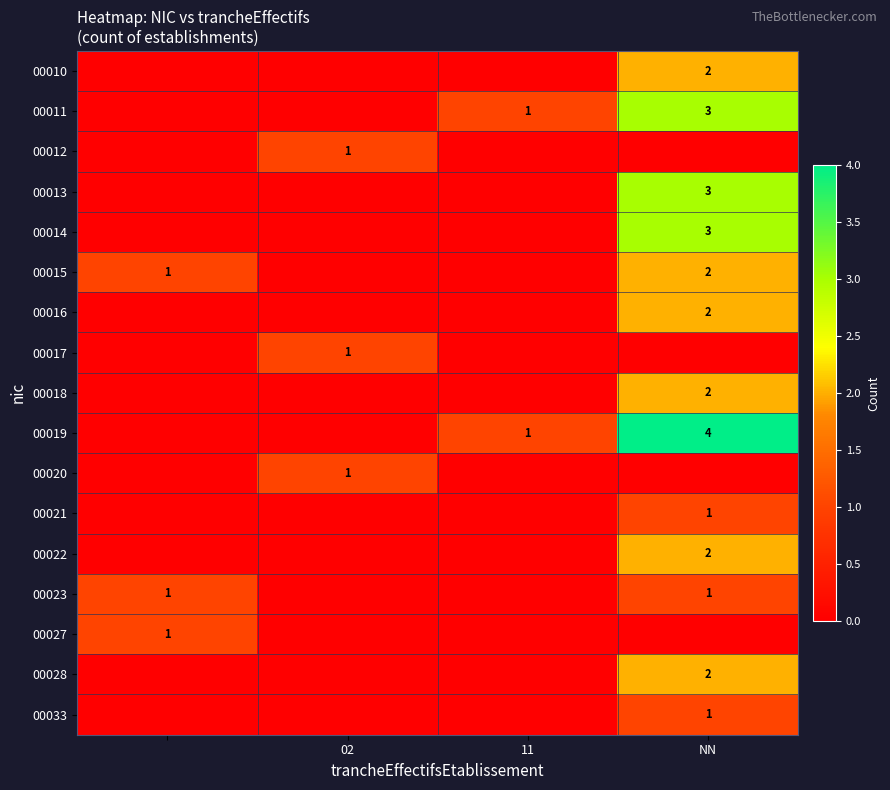

Is it true that 00018 equals 2 at NN?

True